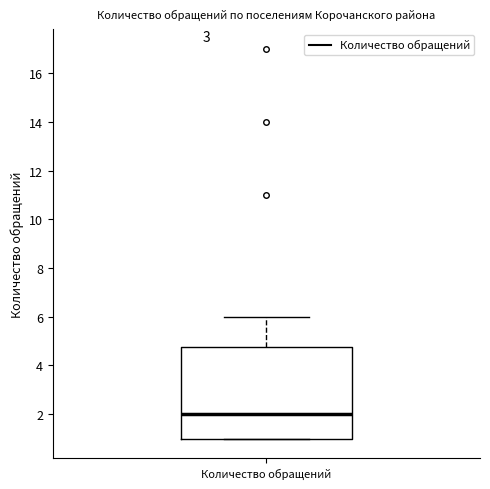

Where does the upper whisker of the box for Количество обращений end on the y-axis? The values are not printed on the chart, so give them approximately, as read against the axis.

6.0